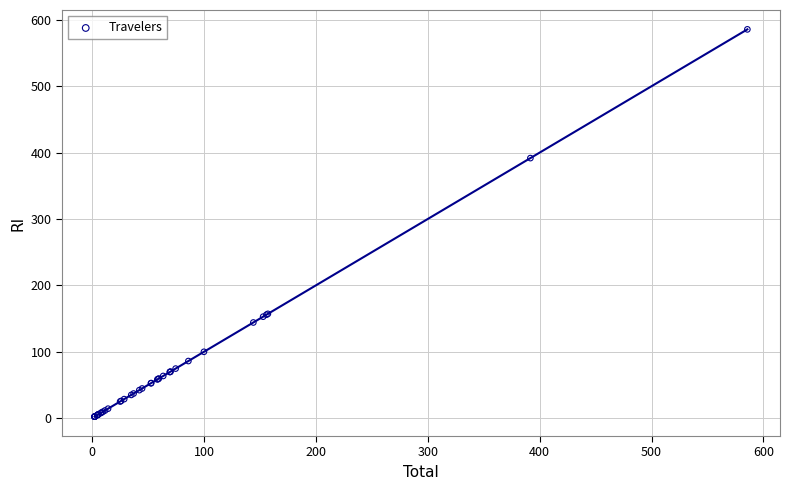

What Y value in the scatter plot is closest to 293?

391.7